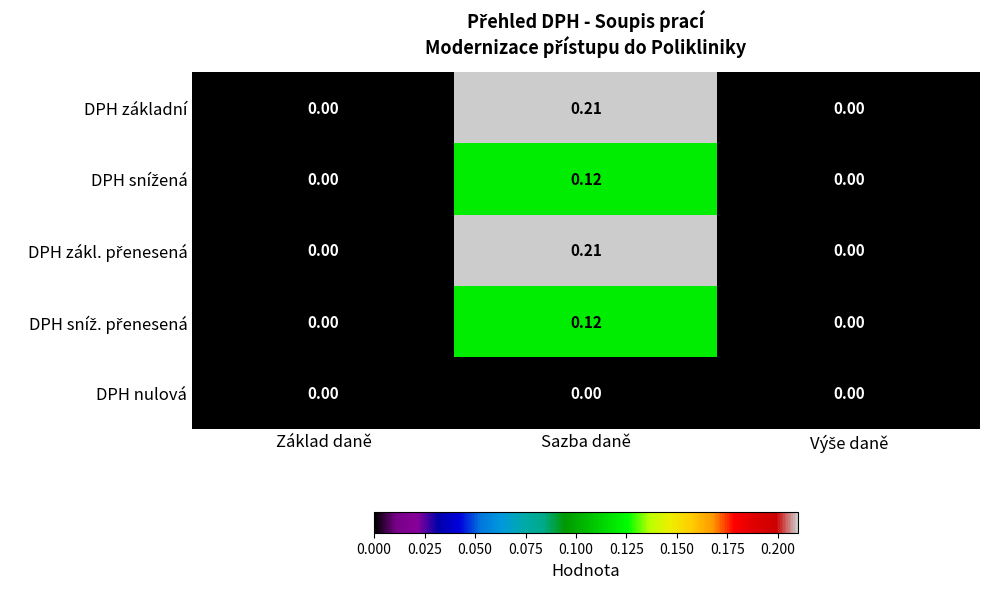

At which category does the chart reach its peak across all series?

Sazba daně